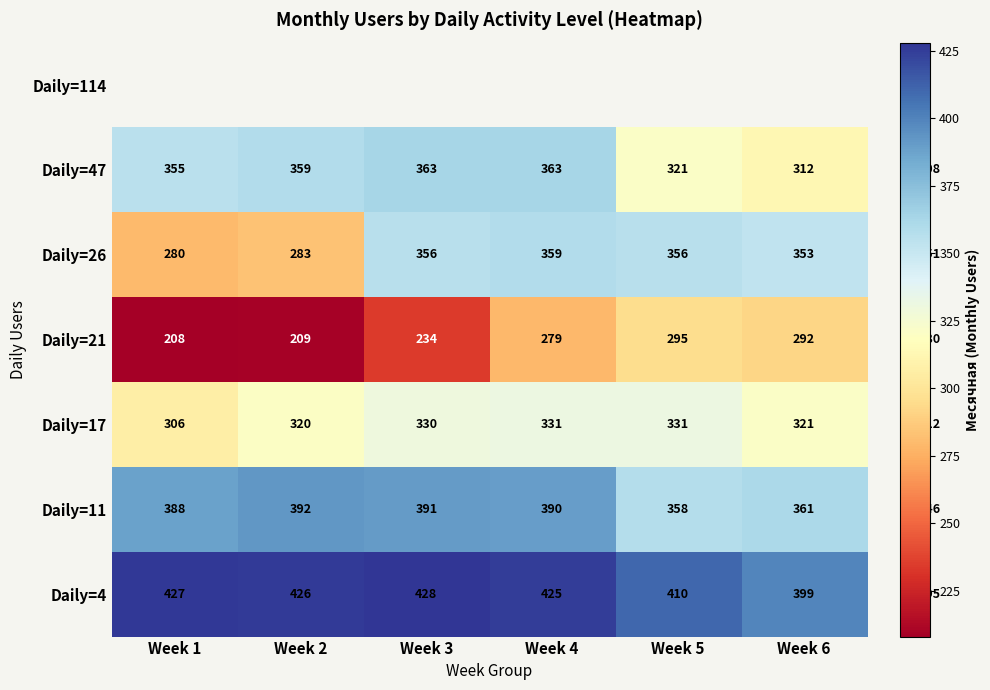

List the series in order of their peak value, lowest first.

Daily=21, Daily=17, Daily=26, Daily=47, Daily=11, Daily=4